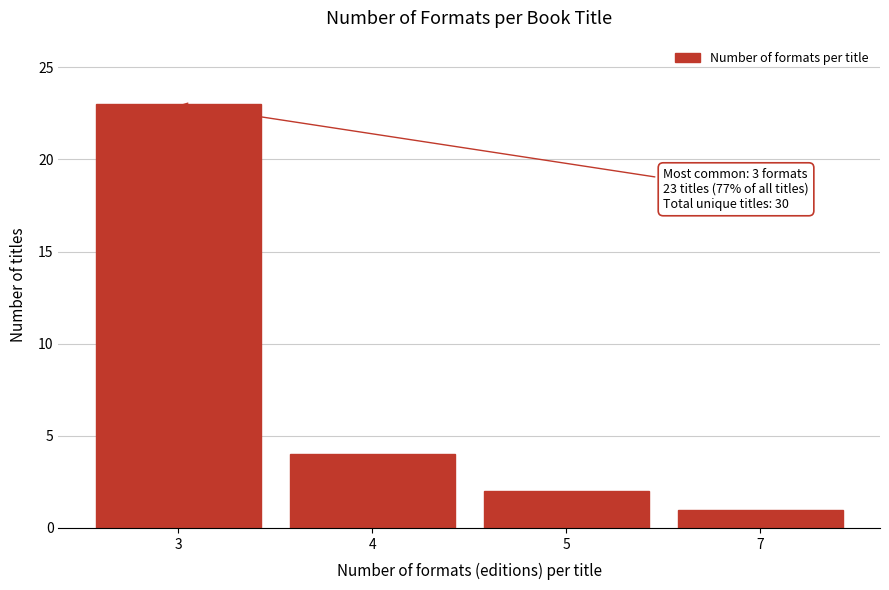

Reading right to left, what are all the values shown in this chart?

7=1	5=2	4=4	3=23